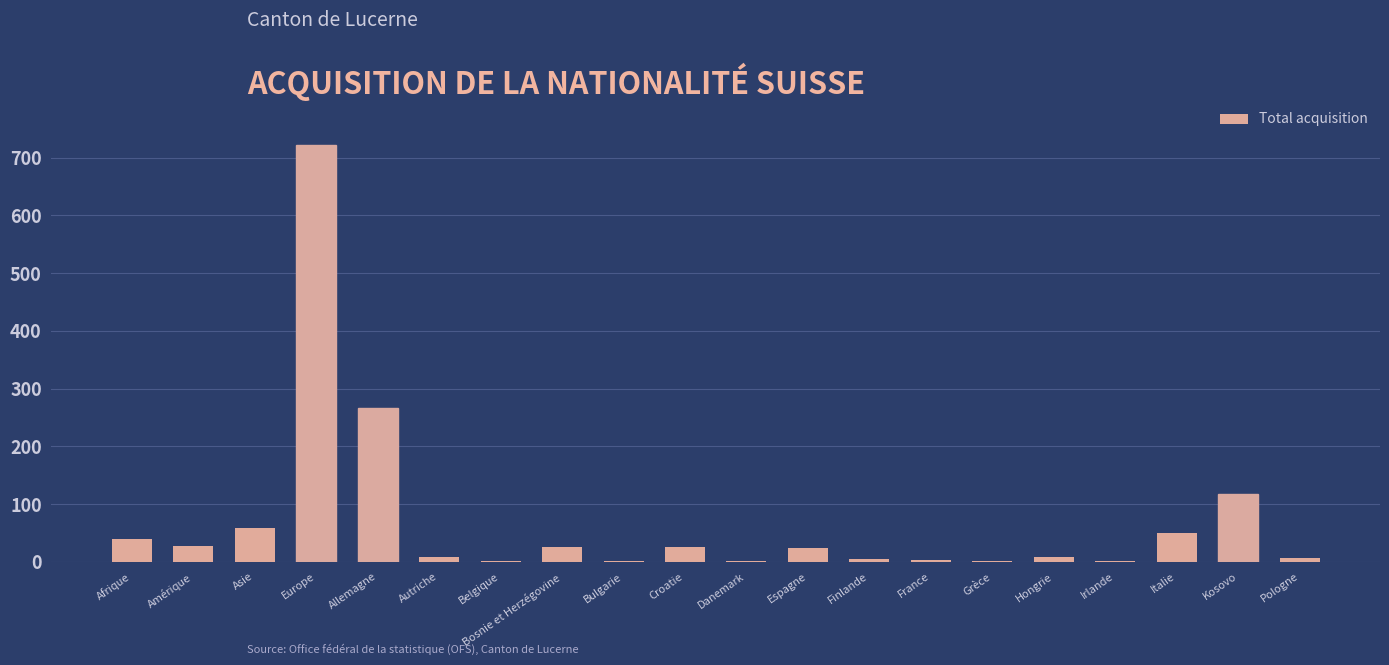

Which label corresponds to the largest value in the chart?

Europe